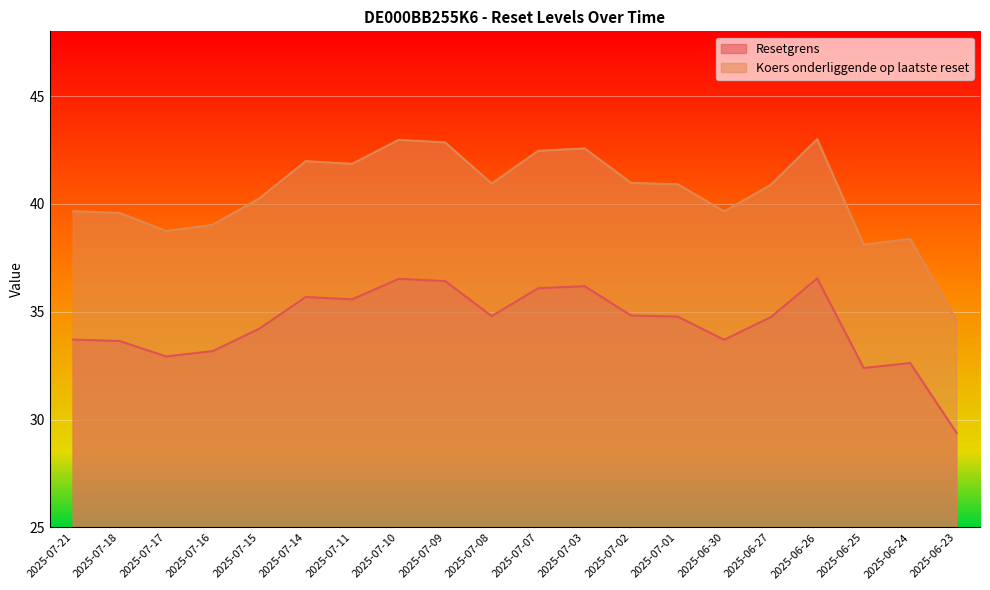

True or false: Resetgrens and Koers onderliggende op laatste reset intersect in this chart.

False